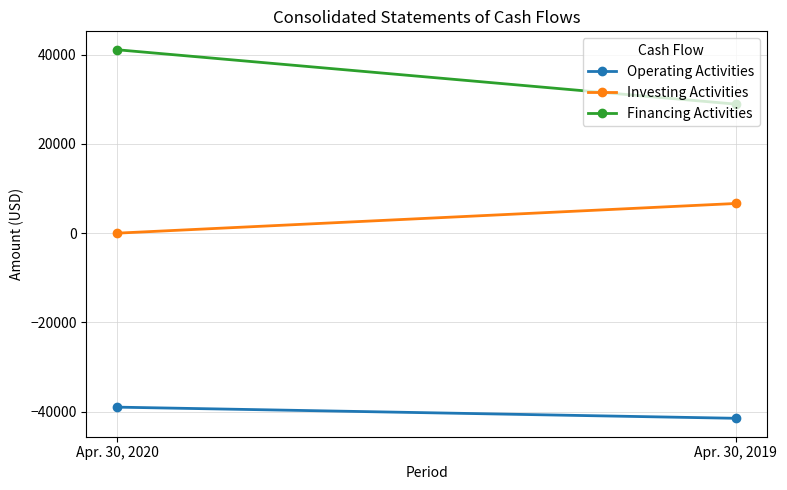

The Financing Activities series shows 65978 at Apr. 30, 2020. True or false?

False